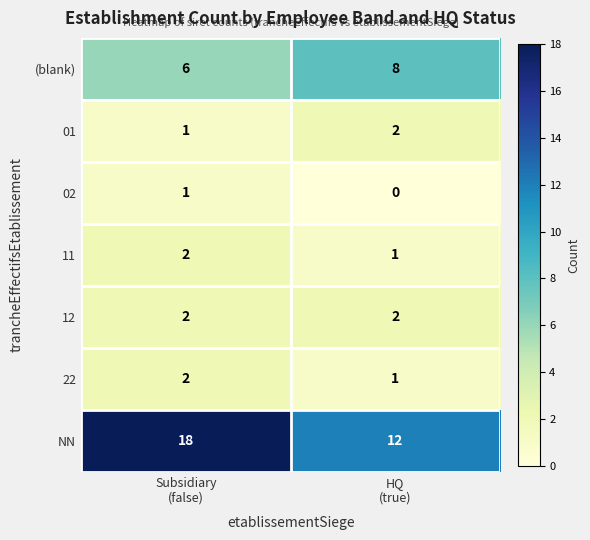

Which series has the largest total across all categories?

NN